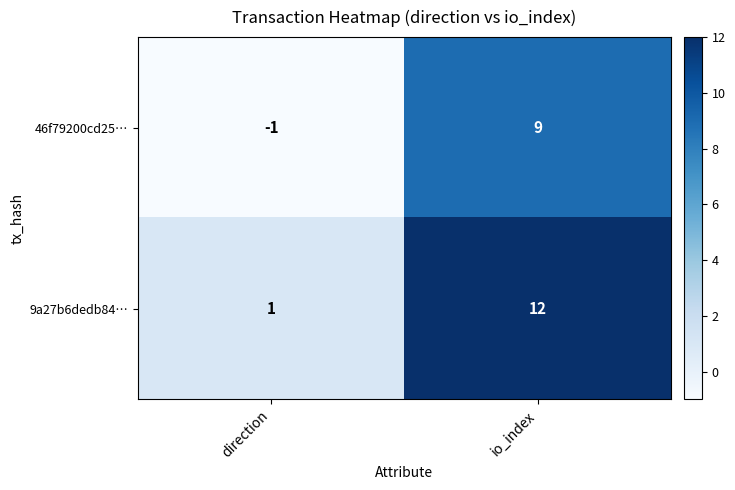

Rank the series at direction from lowest to highest value.

46f79200cd25…, 9a27b6dedb84…